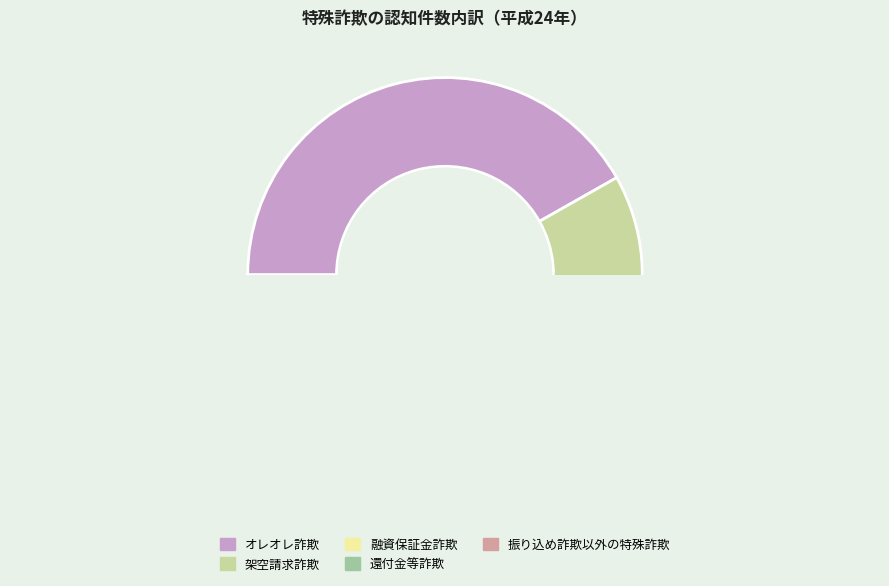

What is the change in value from 架空請求詐欺 to 振り込め詐欺以外の特殊詐欺?

+1168